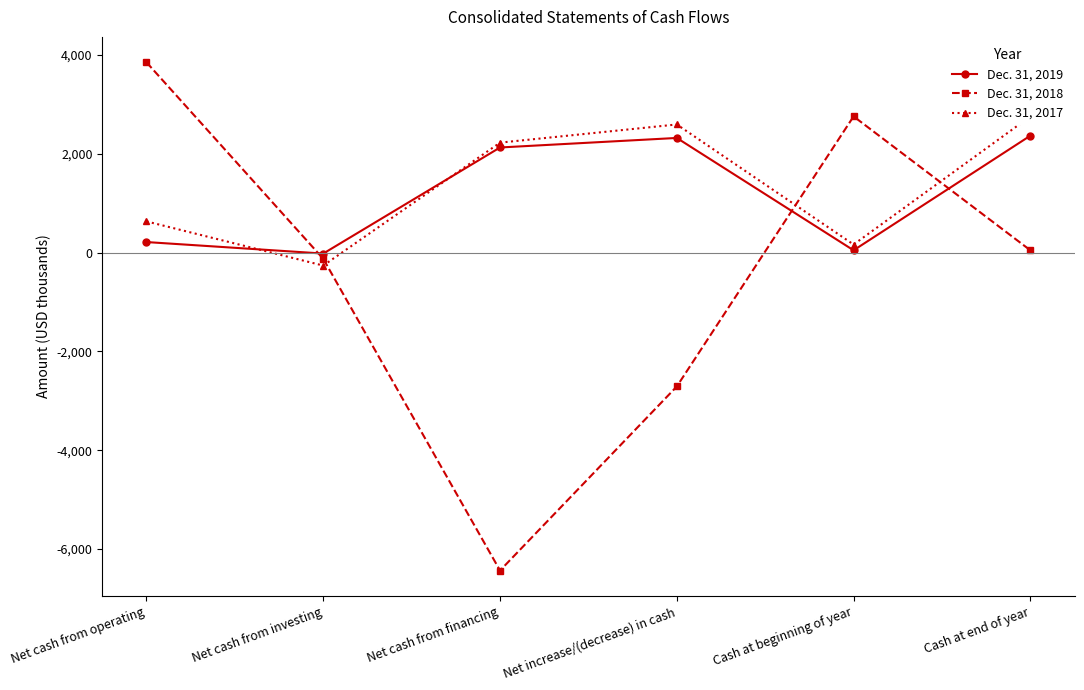

At which label does Dec. 31, 2019 reach its minimum?

Net cash from investing